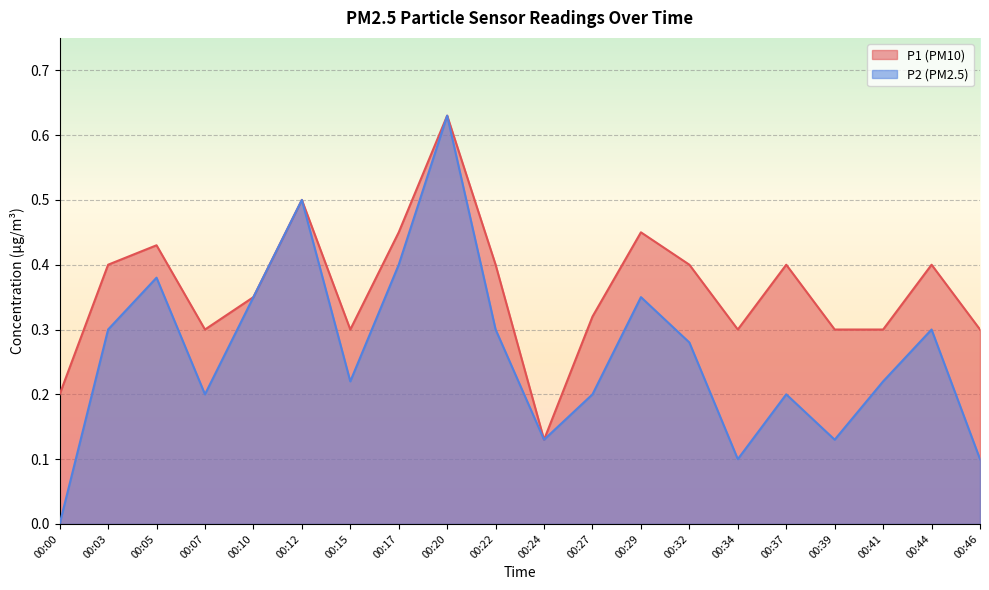

True or false: P2 and P1 cross at least once.

False